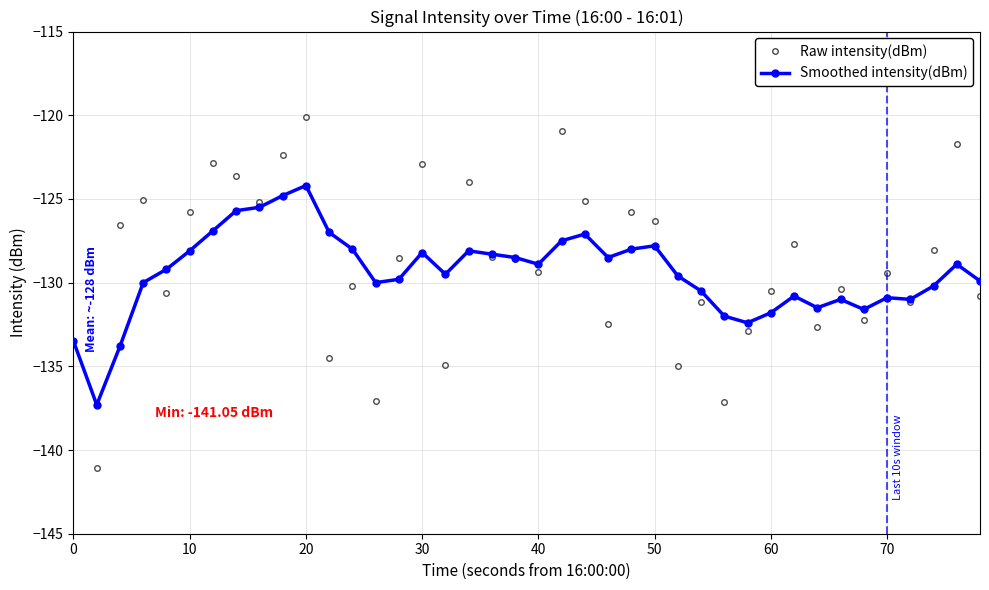

Rank the series by their average value, from highest to lowest.

Raw intensity(dBm), Smoothed intensity(dBm)